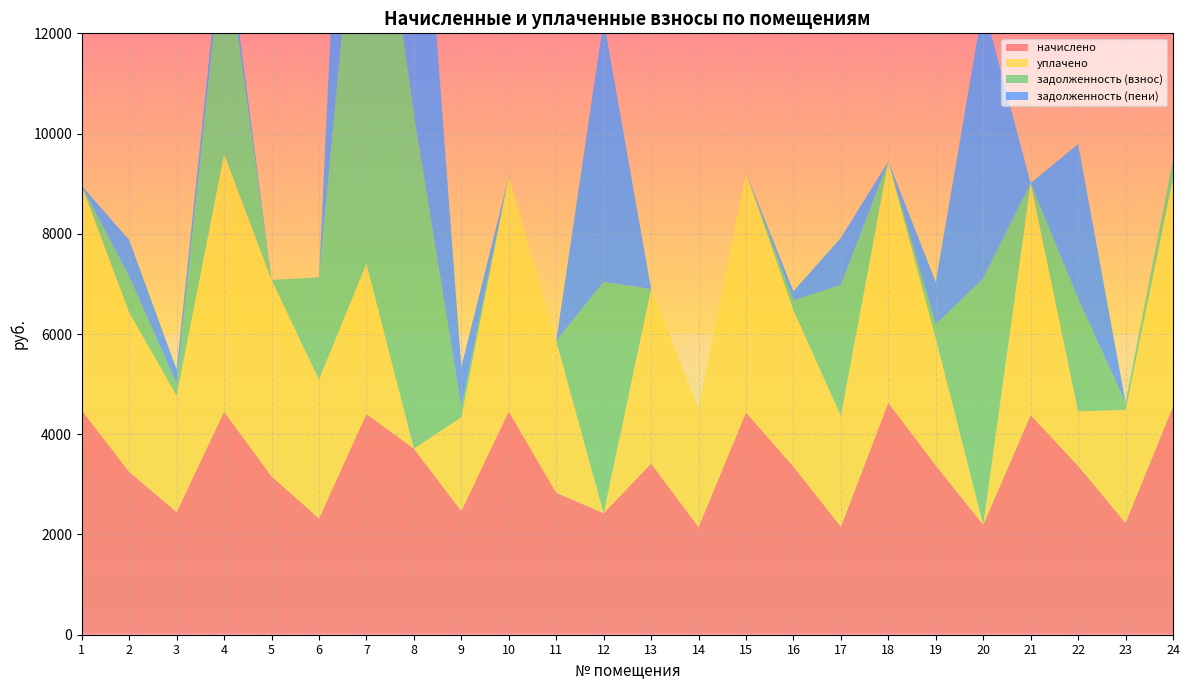

Reading left to right, extract all data points from this chart.

начислено: 1=4478.9	2=3251.3	3=2447.8	4=4449.1	5=3162.0	6=2321.3	7=4404.5	8=3712.6	9=2470.1	10=4456.6	11=2834.6	12=2425.4	13=3415.0	14=2150.2	15=4434.2	16=3355.4	17=2157.6	18=4627.7	19=3377.8	20=2194.8	21=4382.2	22=3370.3	23=2232.0	24=4553.3
уплачено: 1=4478.9	2=3176.9	3=2321.3	4=5140.4	5=3916.8	6=2768.3	7=3000.0	8=0.0	9=1867.9	10=4687.2	11=3028.1	12=0.0	13=3481.9	14=2369.4	15=4787.1	16=3116.7	17=2209.7	18=4817.8	19=2533.3	20=0.0	21=4627.7	22=1085.4	23=2254.3	24=4553.3
задолженность (взнос): 1=0.0	2=714.7	3=244.7	4=4398.9	5=0.0	6=2041.7	7=9809.0	8=6671.8	9=205.8	10=0.0	11=0.0	12=4616.3	13=0.0	14=0.0	15=0.0	16=197.0	17=2611.5	18=0.1	19=281.5	20=4914.7	21=0.0	22=2246.9	23=144.7	24=379.4
задолженность (пени): 1=0.0	2=733.3	3=276.3	4=370.8	5=0.0	6=0.0	7=9910.1	8=7600.0	9=798.8	10=0.0	11=0.0	12=5222.7	13=0.0	14=0.0	15=0.0	16=185.9	17=941.2	18=0.0	19=844.4	20=5463.4	21=0.0	22=3089.5	23=0.0	24=0.0